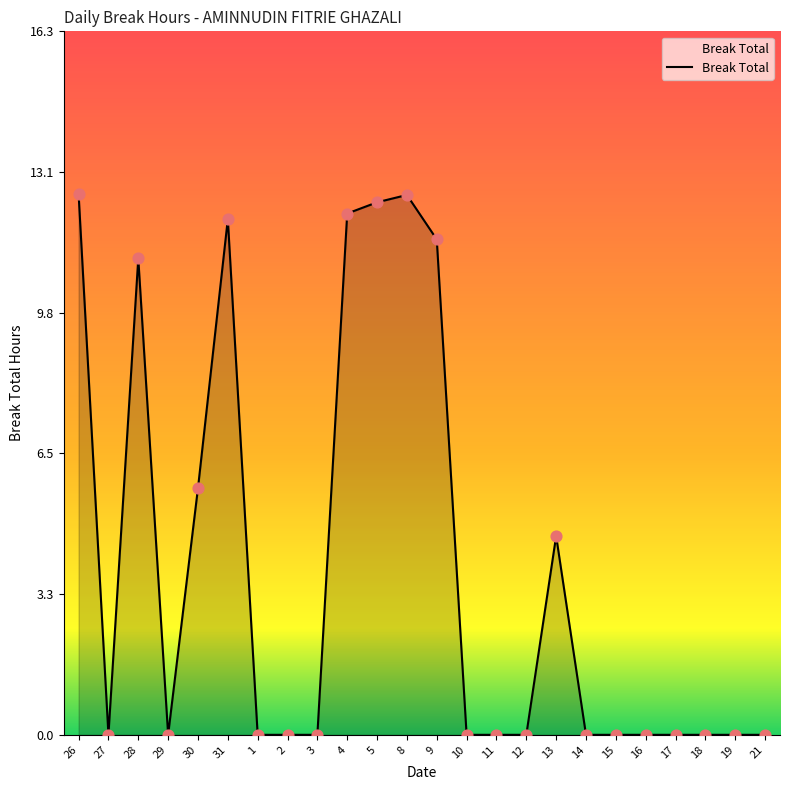

Which has a higher value, 4 or 5?

5